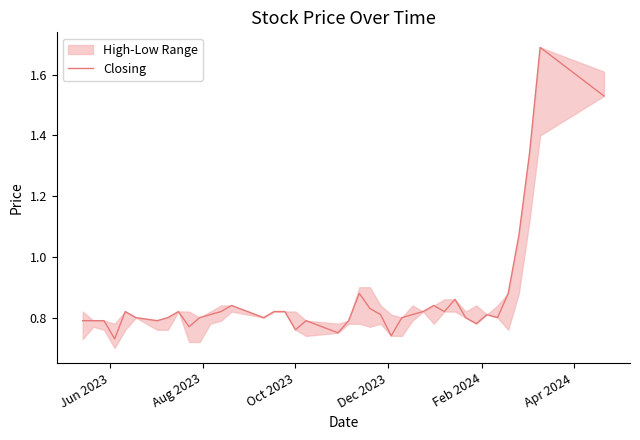

Is this an area chart (filled region under the line)?

No